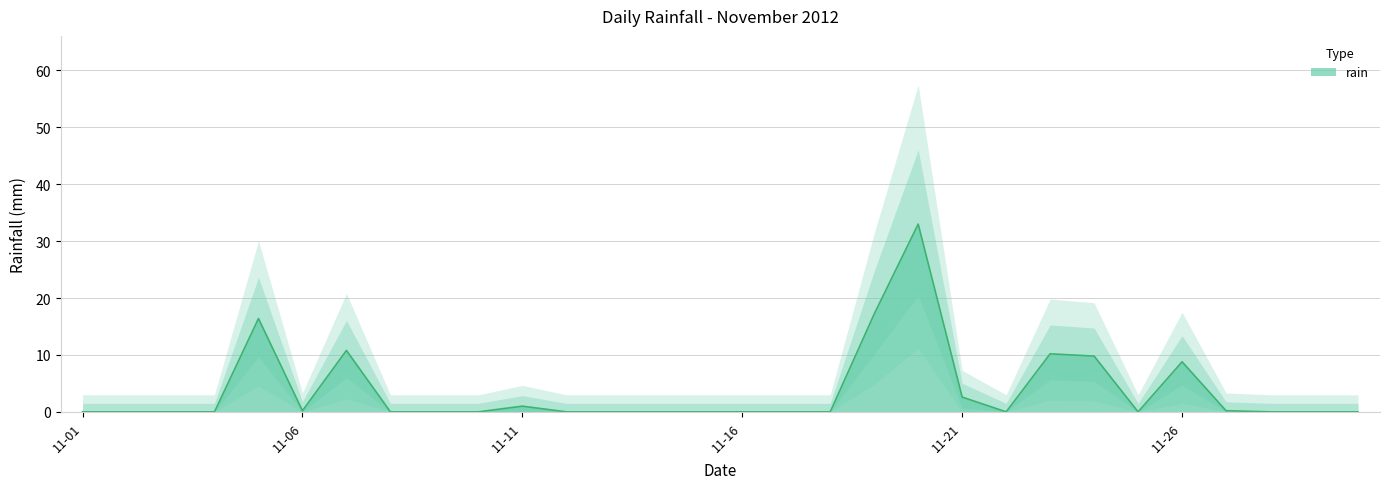

Reading left to right, extract all data points from this chart.

0.0	0.0	0.0	0.0	16.4	0.2	10.8	0.0	0.0	0.0	1.0	0.0	0.0	0.0	0.0	0.0	0.0	0.0	17.2	33.0	2.6	0.0	10.2	9.8	0.0	8.8	0.2	0.0	0.0	0.0